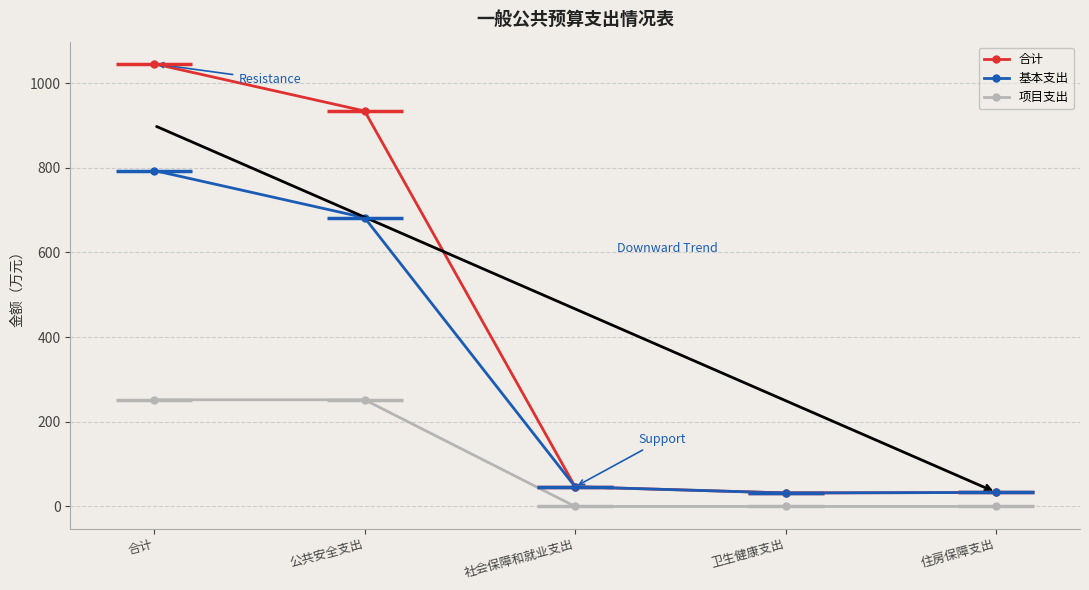

Reading right to left, list all the values displayed in this chart.

合计: 住房保障支出=33.1	卫生健康支出=31.9	社会保障和就业支出=46.4	公共安全支出=934.1	合计=1045.5
基本支出: 住房保障支出=33.1	卫生健康支出=31.9	社会保障和就业支出=46.4	公共安全支出=682.1	合计=793.5
项目支出: 住房保障支出=0.0	卫生健康支出=0.0	社会保障和就业支出=0.0	公共安全支出=252.0	合计=252.0